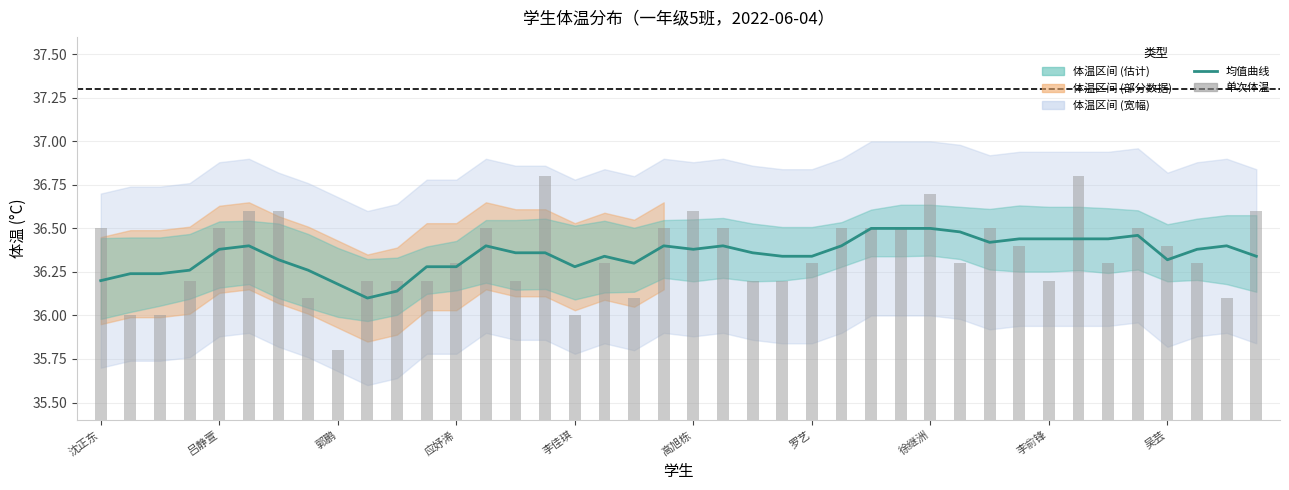

Read the value at 朱秀贤.

36.1